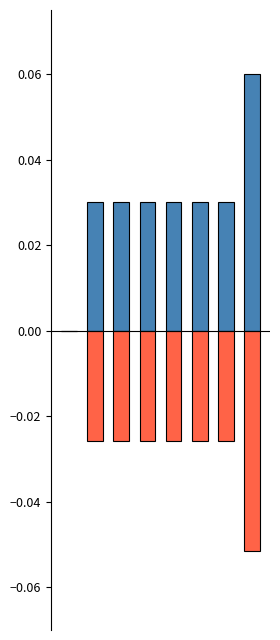

True or false: Measured CO (ppm) has a value of -0.0 at 2.

True